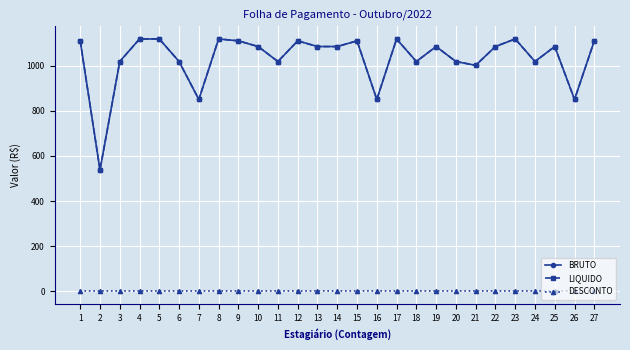

Which category has the lowest value in the BRUTO series?

2